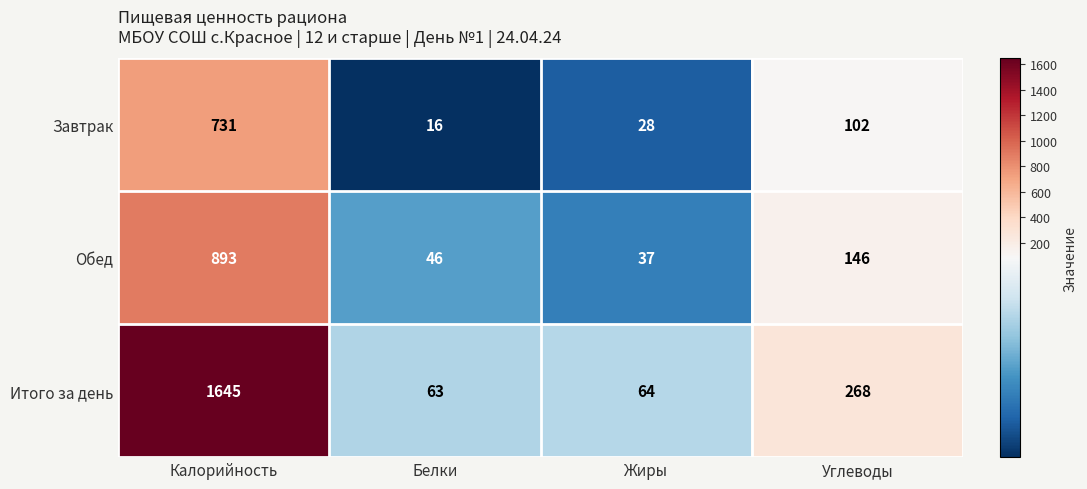

What is the difference between the second highest and second lowest values in the Обед series?

100